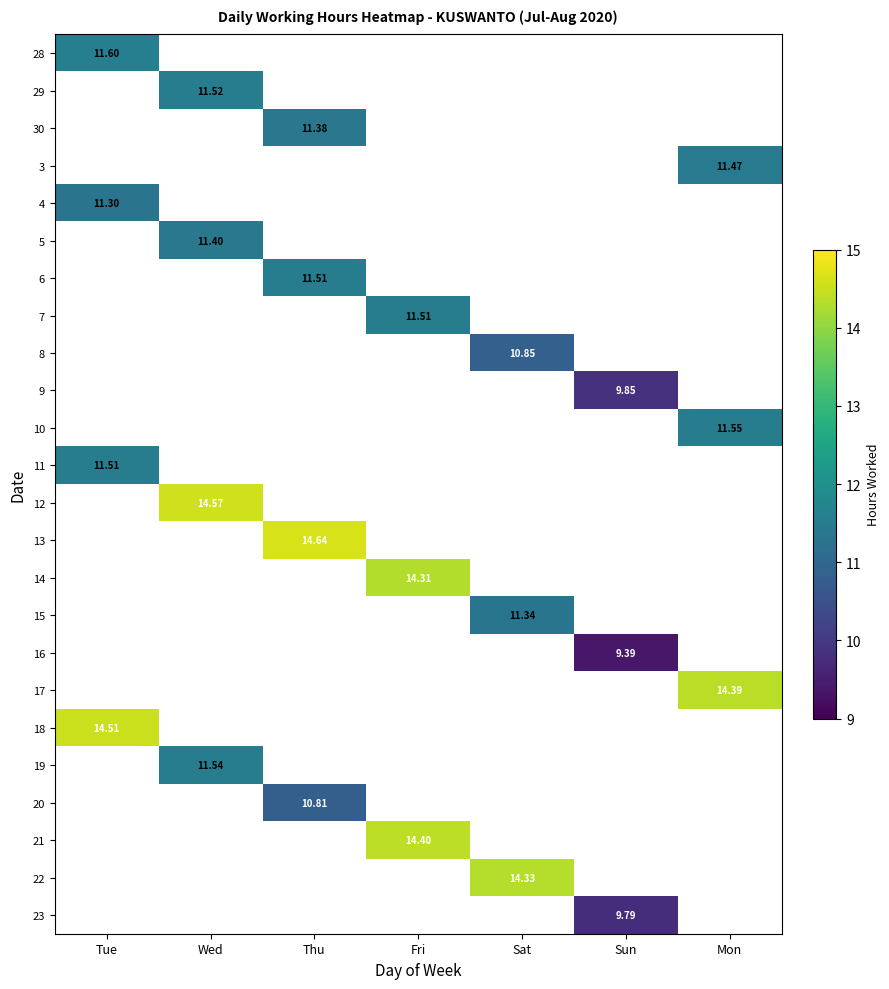

Which has a higher value, Wed or Mon?

Mon